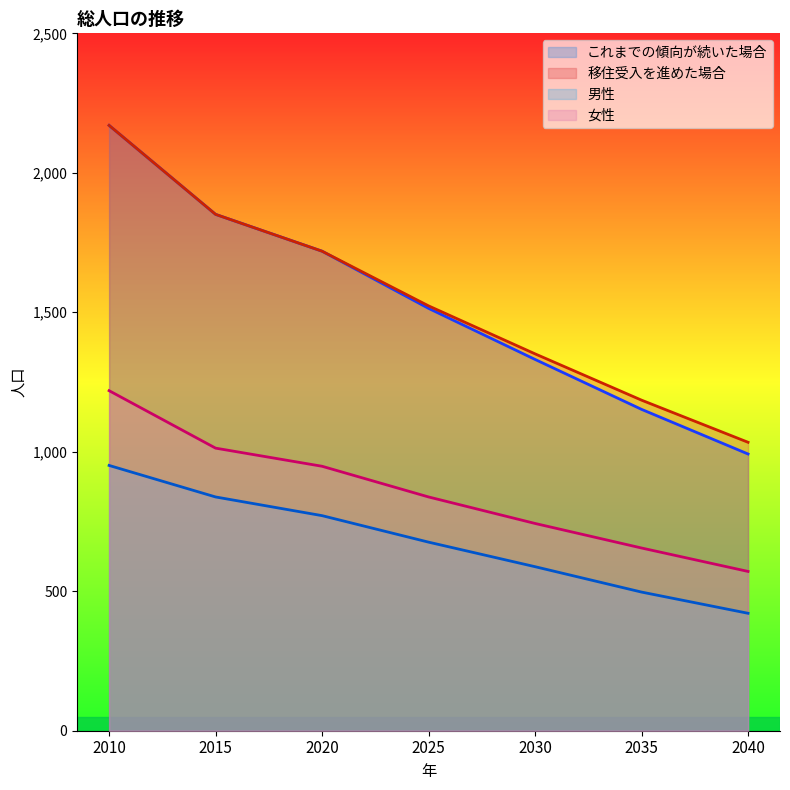

What is the spread (max minus min) of values at 2020?

948